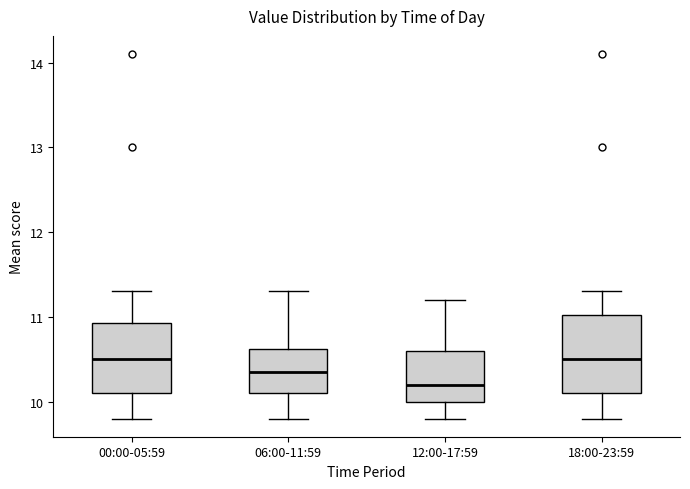

Reading left to right, read every box against the y-axis: the position of its median line, the range the box covers, and the ends of its whiskers. The values are not printed on the chart, so give them approximately, as read against the axis.

00:00-05:59: median 10.5, box 10.1 to 10.9, whiskers 9.8 to 11.3
06:00-11:59: median 10.4, box 10.1 to 10.6, whiskers 9.8 to 11.3
12:00-17:59: median 10.2, box 10.0 to 10.6, whiskers 9.8 to 11.2
18:00-23:59: median 10.5, box 10.1 to 11.0, whiskers 9.8 to 11.3